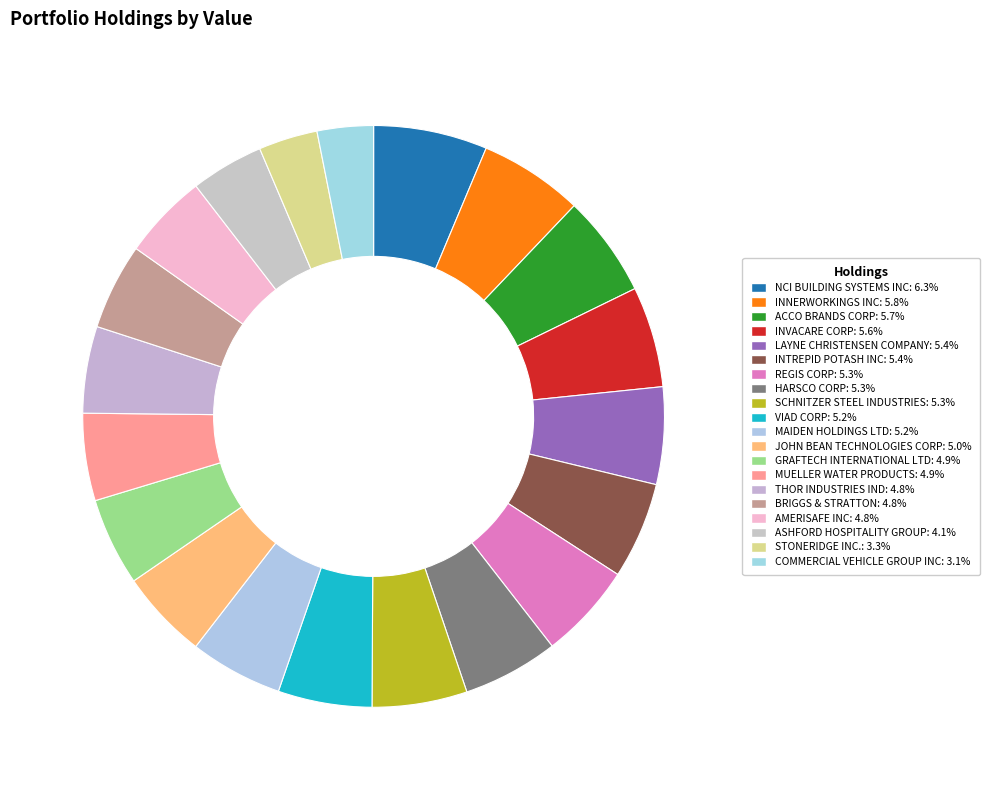

What percentage is the GRAFTECH INTERNATIONAL LTD slice, to the nearest percent?

5%